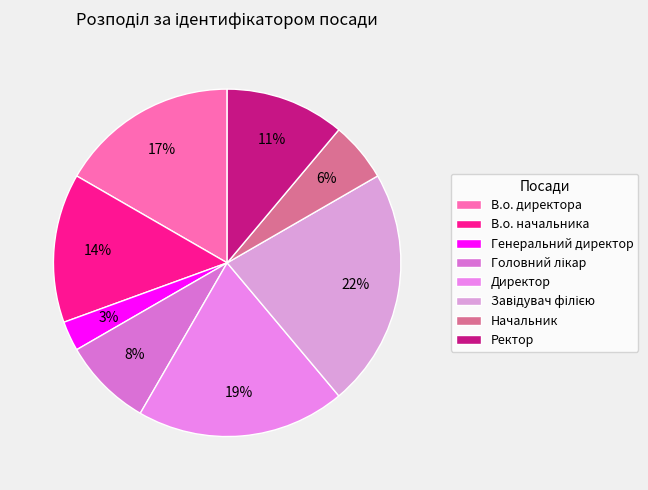

Rank the categories by value from lowest to highest.

Генеральний директор, Начальник, Головний лікар, Ректор, В.о. начальника, В.о. директора, Директор, Завідувач філією